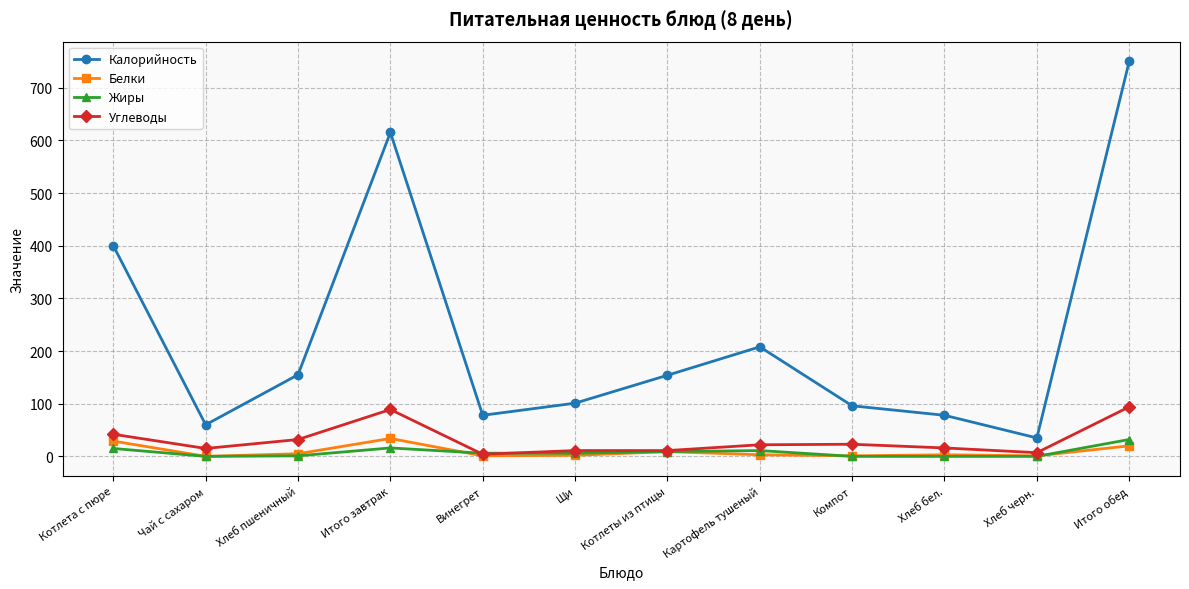

What is the maximum value for Калорийность?

750